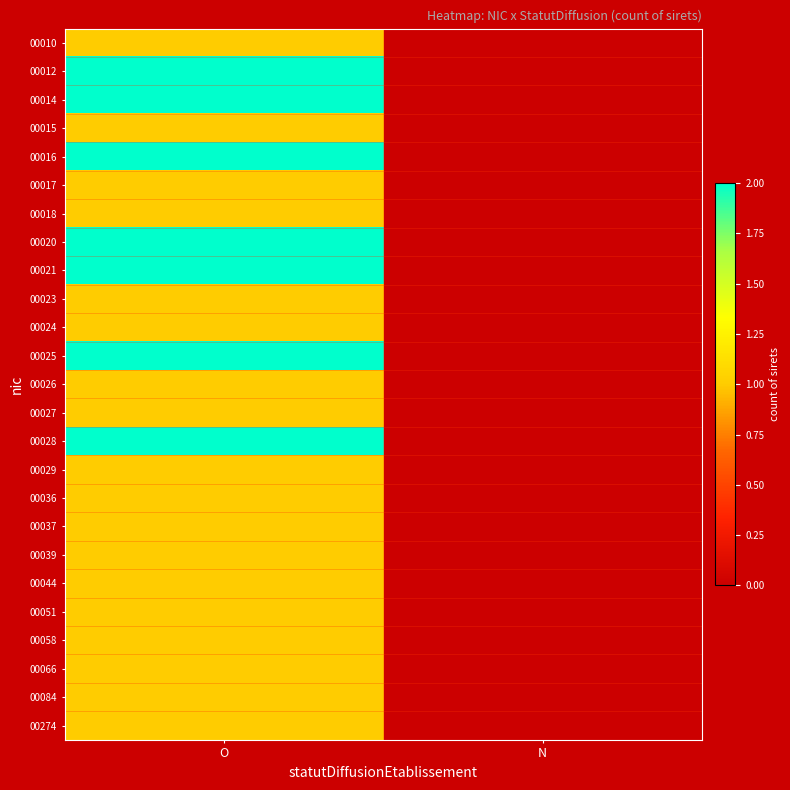

At which category does the chart reach its minimum across all series?

N